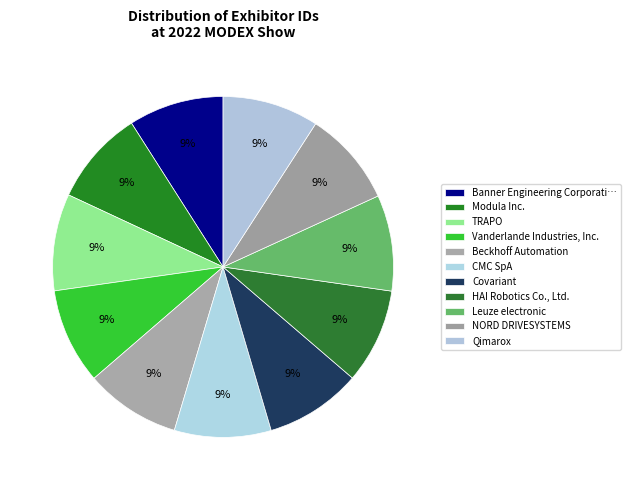

Is there any slice that represents more than half of the pie?

No